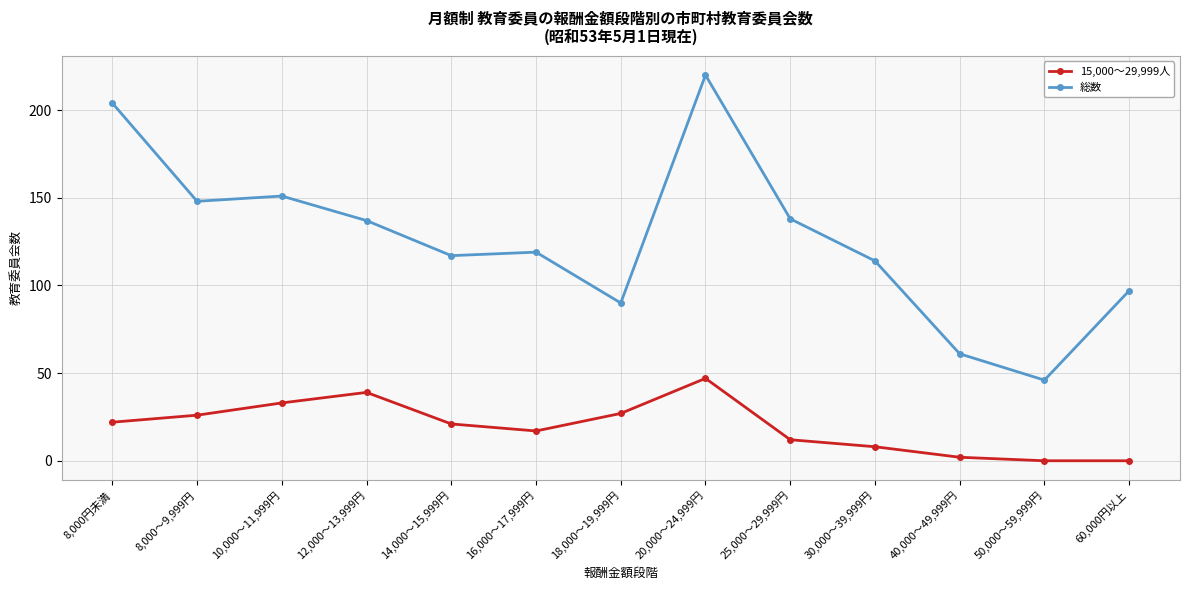

What is the label of the 12th point from the left?

50,000～59,999円